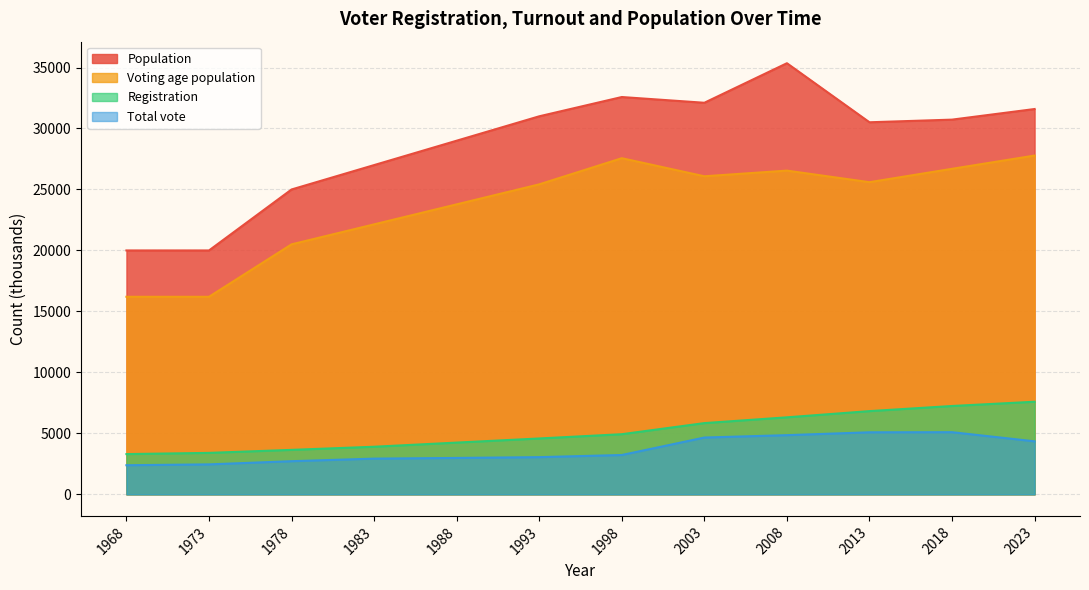

True or false: Population and Total vote intersect in this chart.

False